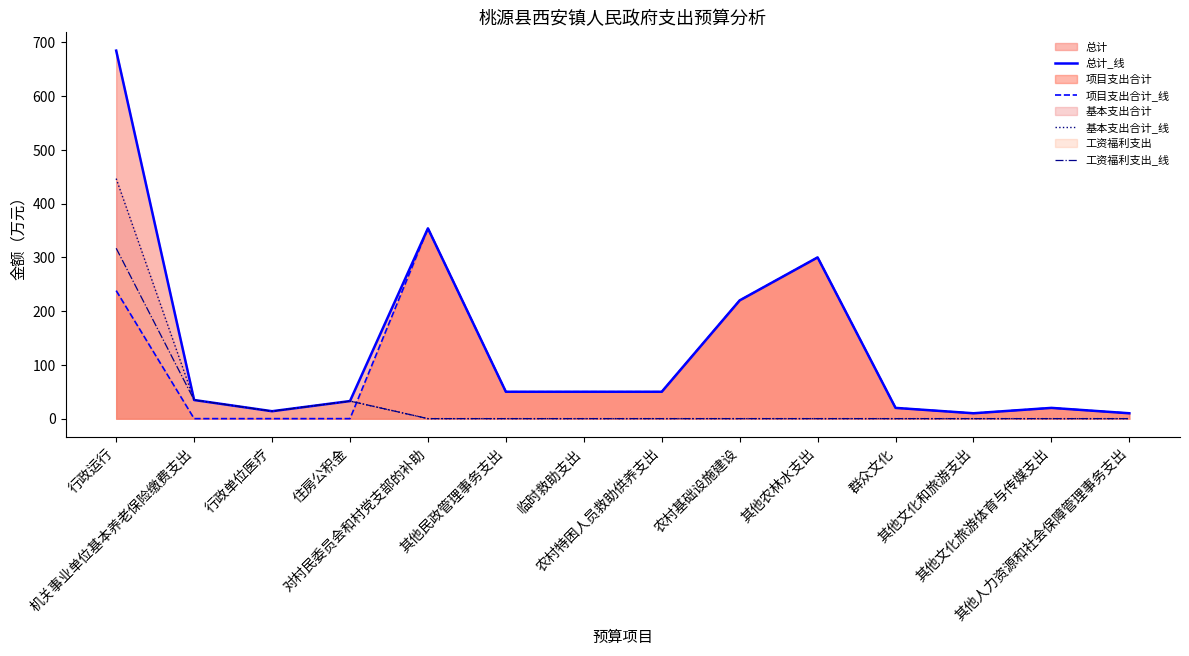

How many lines are shown in the chart?

4